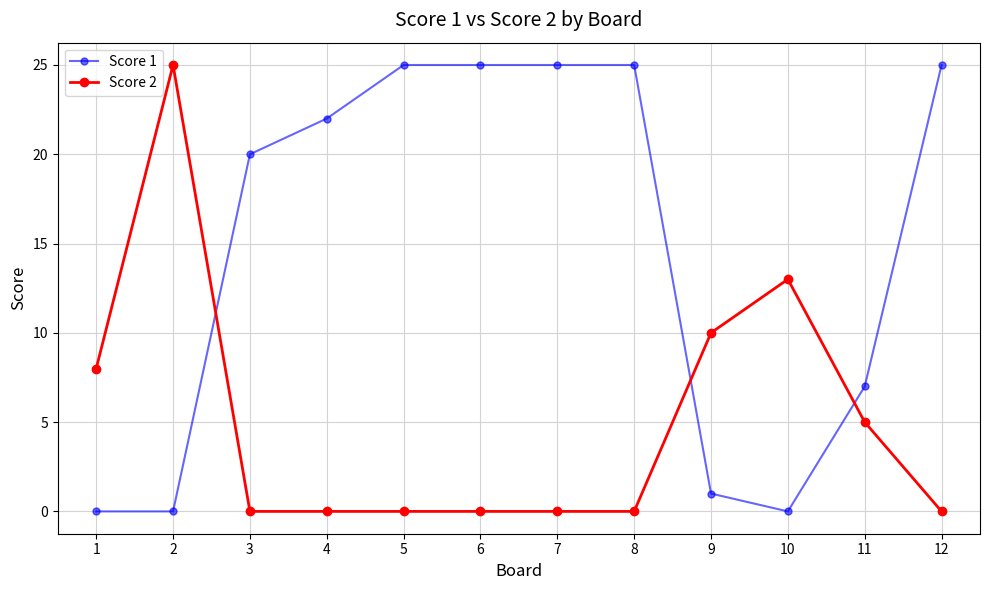

The value of Score 1 at 8 is 10. True or false?

False